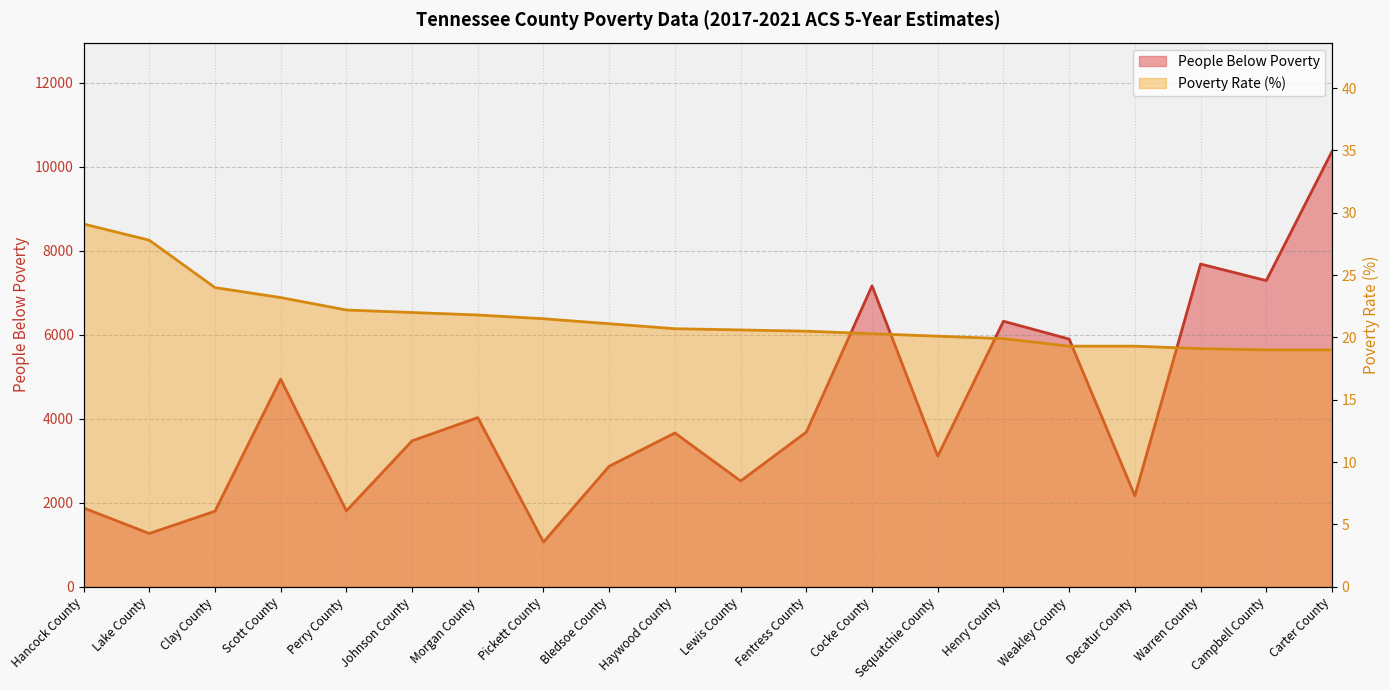

At which label does Poverty Rate (Percent) first exceed 20?

Hancock County